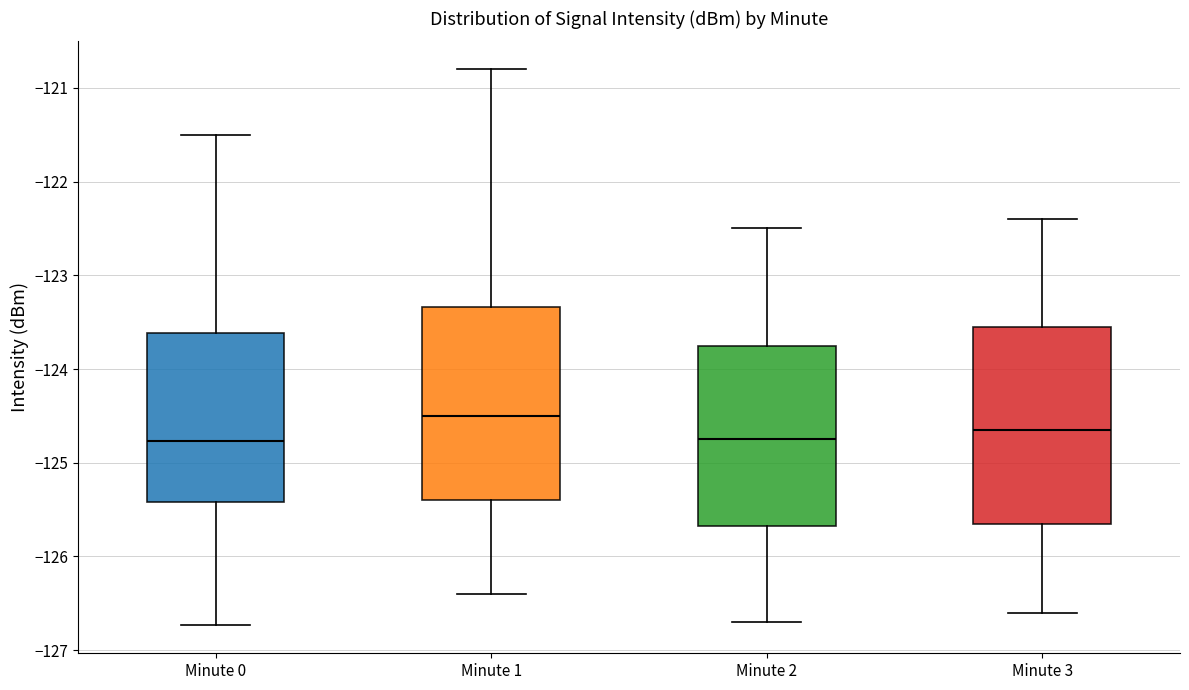

Reading left to right, read every box against the y-axis: the position of its median line, the range the box covers, and the ends of its whiskers. The values are not printed on the chart, so give them approximately, as read against the axis.

Minute 0: median -124.8, box -125.4 to -123.6, whiskers -126.7 to -121.5
Minute 1: median -124.5, box -125.4 to -123.3, whiskers -126.4 to -120.8
Minute 2: median -124.7, box -125.7 to -123.7, whiskers -126.7 to -122.5
Minute 3: median -124.6, box -125.6 to -123.5, whiskers -126.6 to -122.4